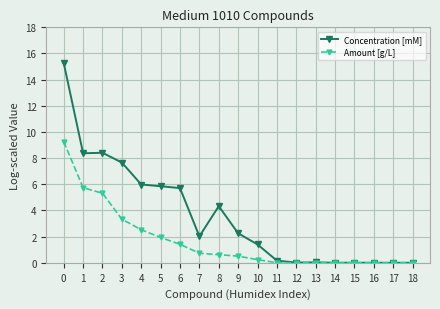

Which series has the largest range (max minus min)?

Concentration [mM]